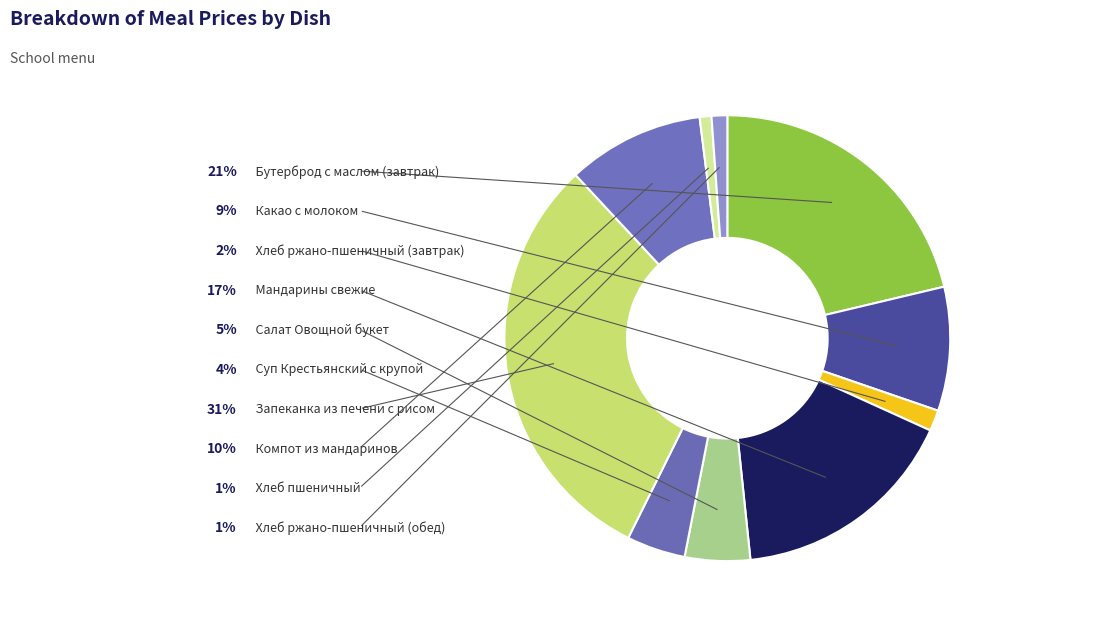

To the nearest percent, what is the difference between the Какао с молоком and Мандарины свежие slice percentages?

8%